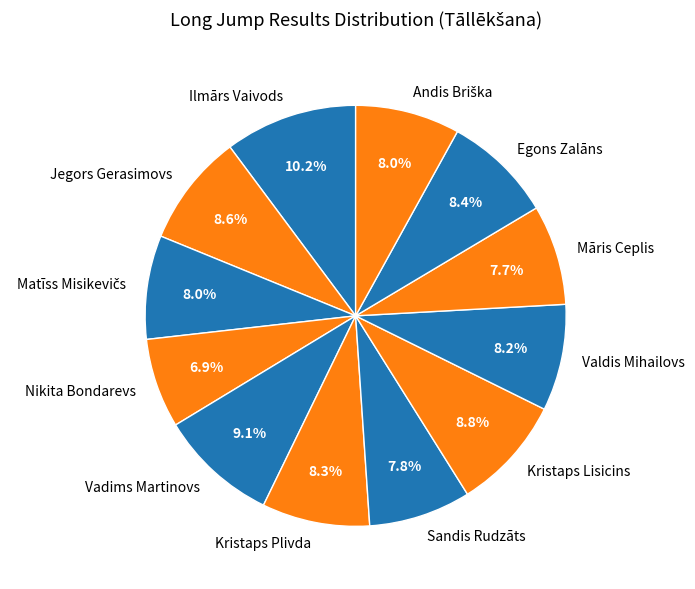

Is it true that Māris Ceplis is 1% of the pie?

False